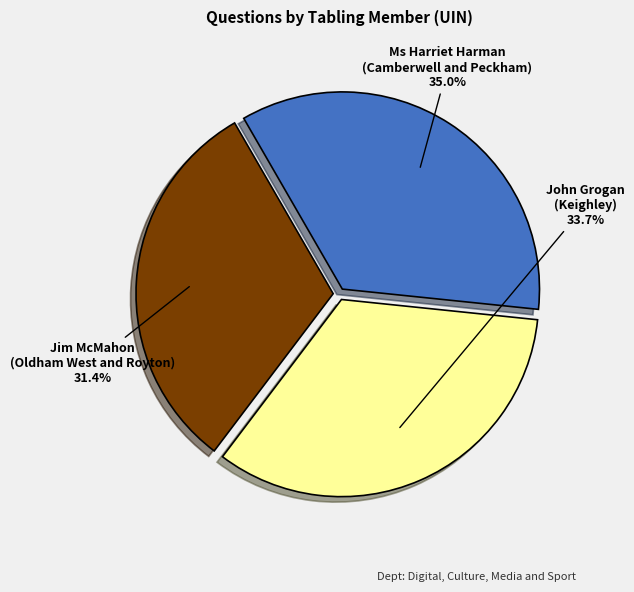

Rank the categories by value from highest to lowest.

Ms Harriet Harman (Camberwell and Peckham), John Grogan (Keighley), Jim McMahon (Oldham West and Royton)